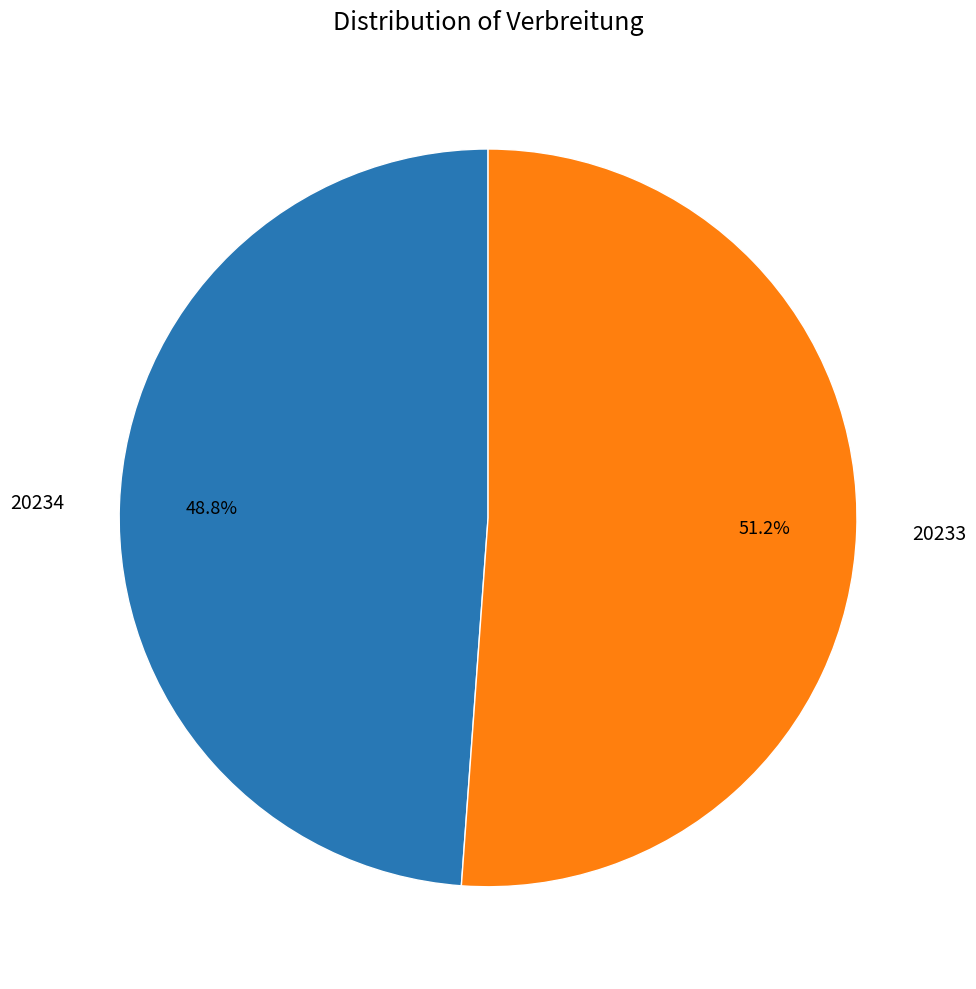

Combined, what portion of the pie is 20234 and 20233?

100.0%